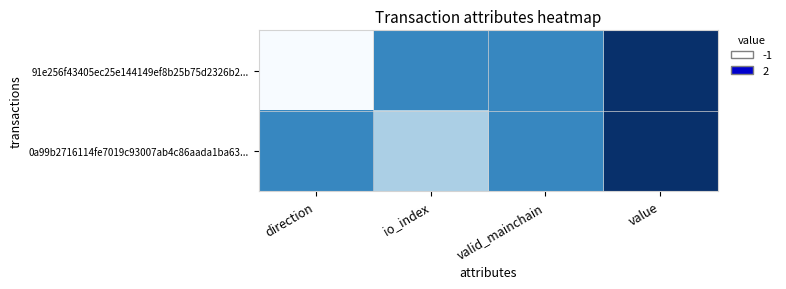

Which series has the widest spread of values?

91e256f43405ec25e144149ef8b25b75d2326b2...